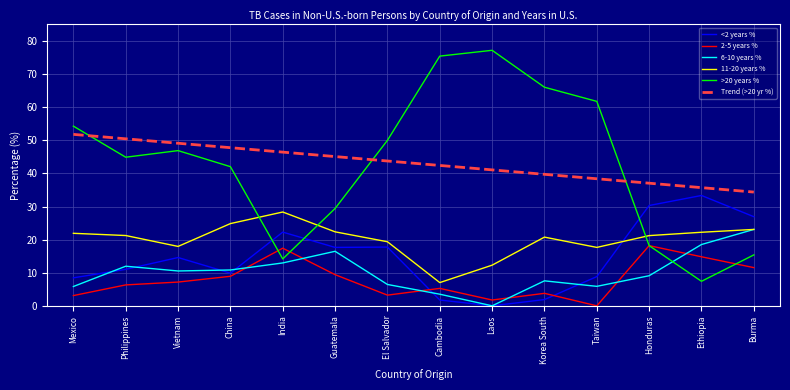

How many times do >20 years % and <2 years % cross each other?

3